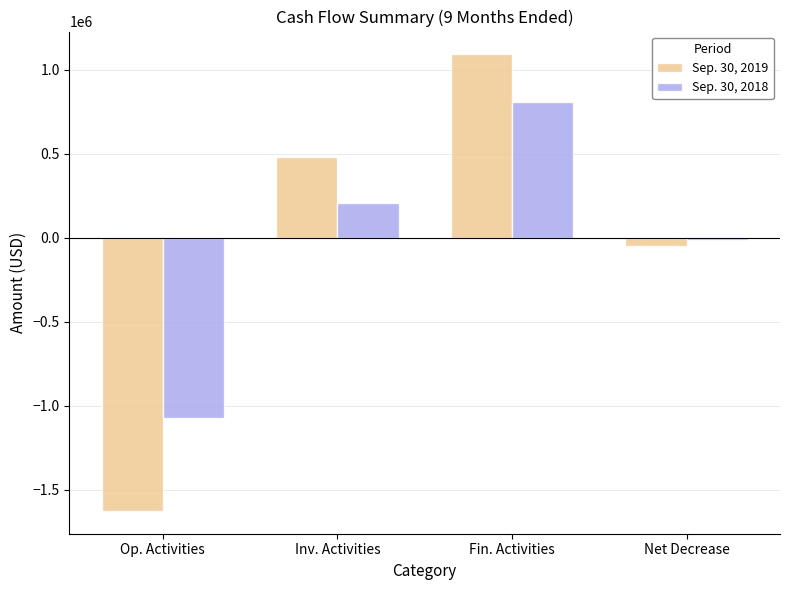

What is the label of the 4th bar from the left?

Net Decrease